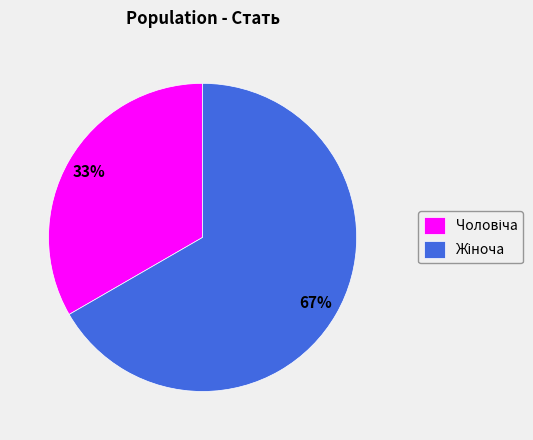

Is there any slice that represents more than half of the pie?

Yes